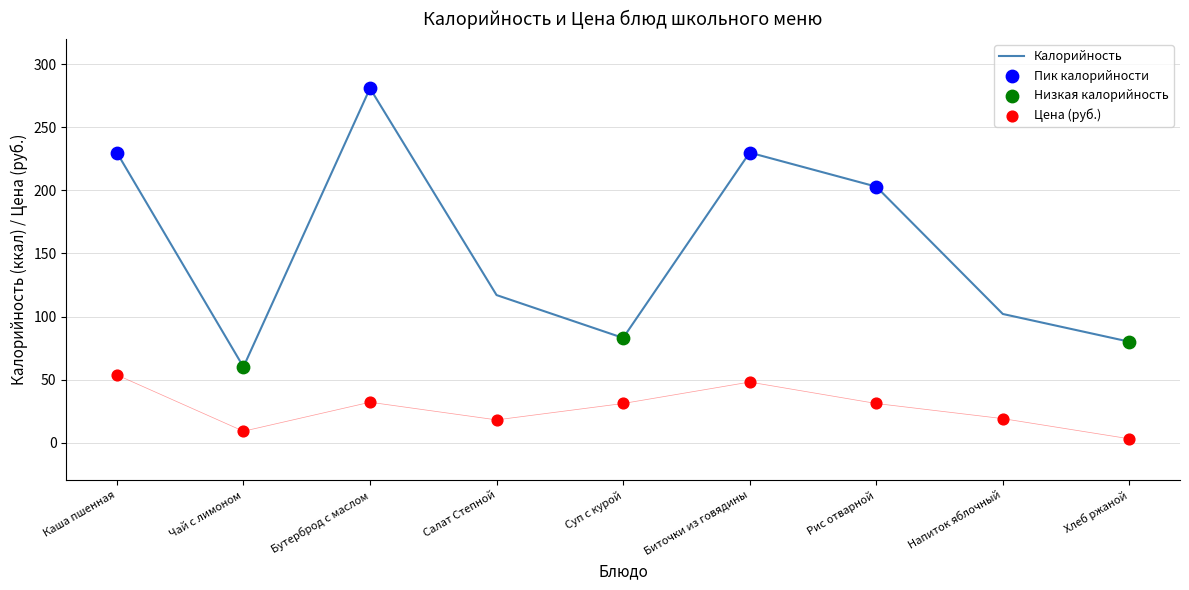

Which series contains the lowest Y value?

Цена